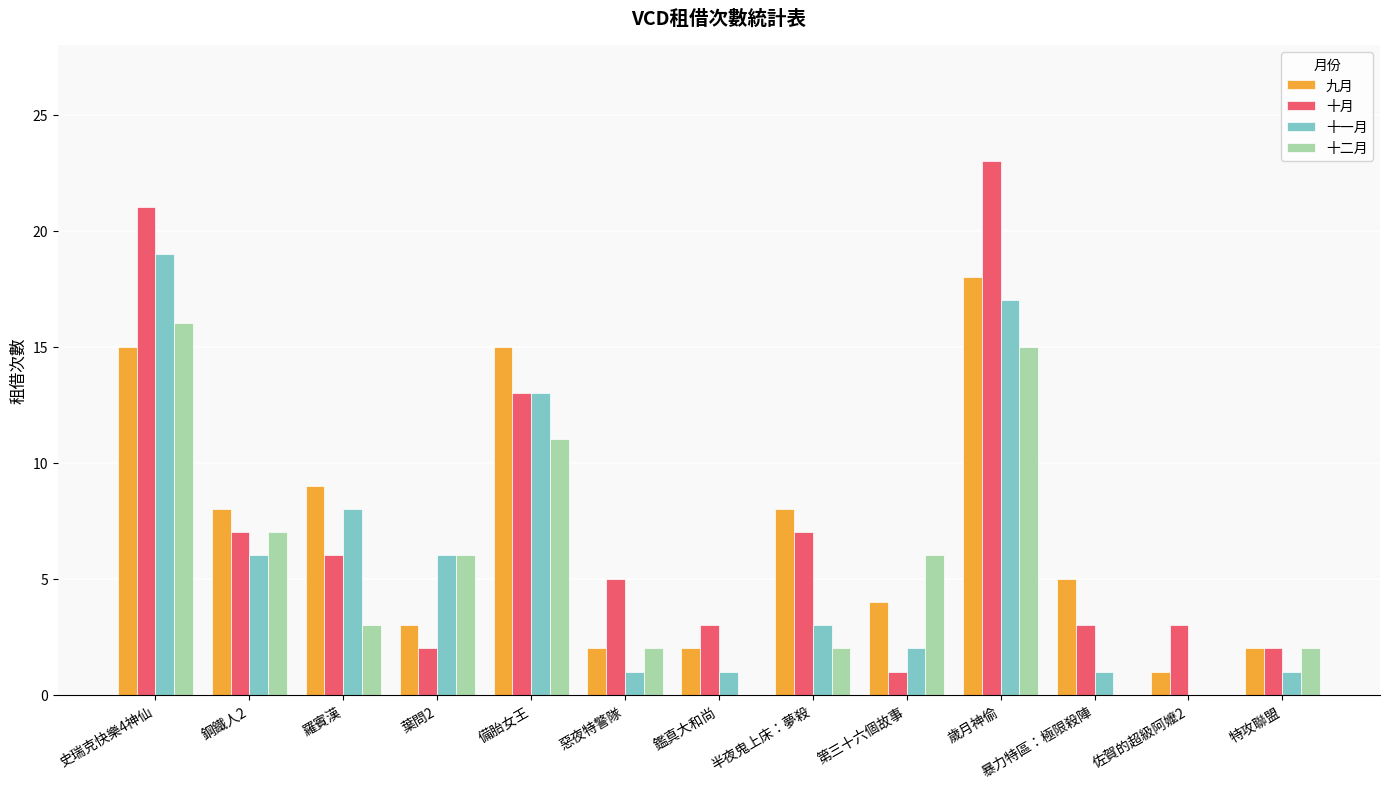

Between 葉問2 and 第三十六個故事, which series saw the biggest shift?

十一月